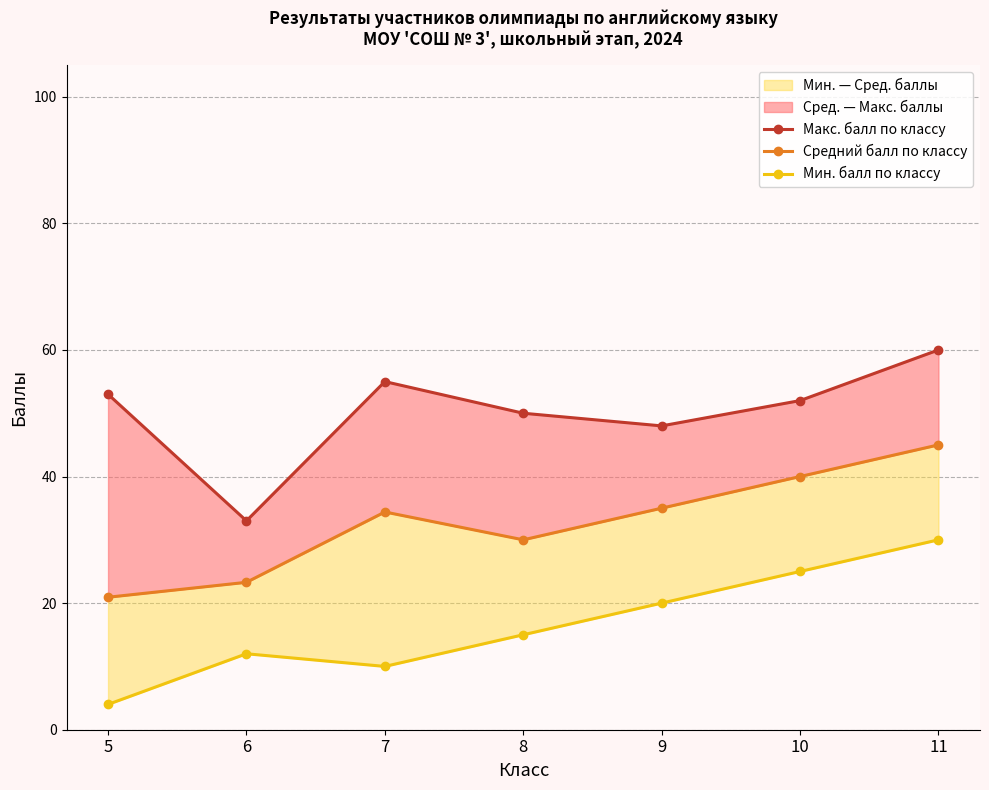

Which series changed the most between 6 and 9?

Макс. балл по классу